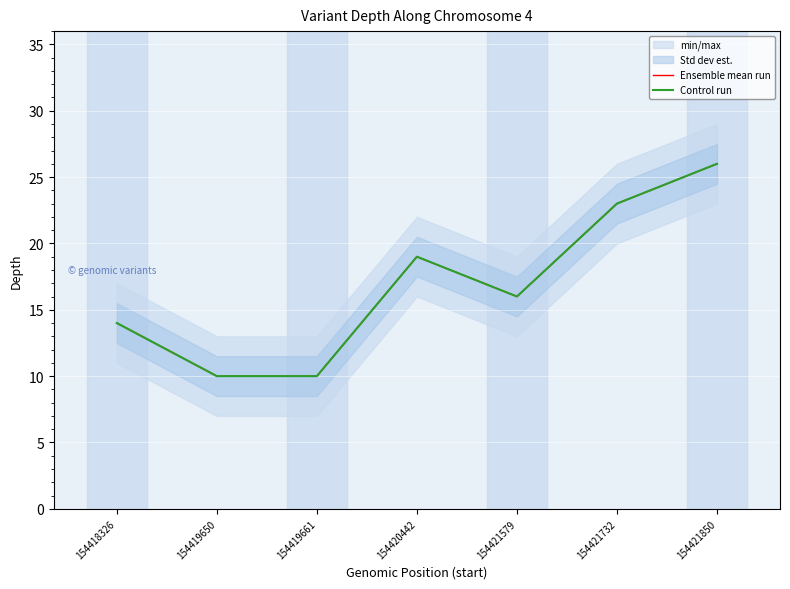

List the series in order of their peak value, highest first.

Ensemble mean run, Control run